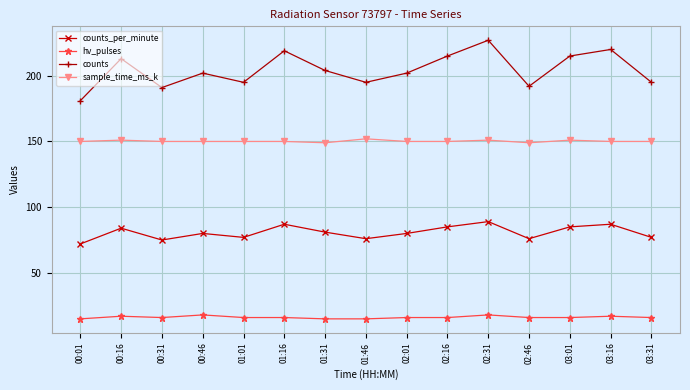

The hv_pulses series shows 26 at 01:31. True or false?

False